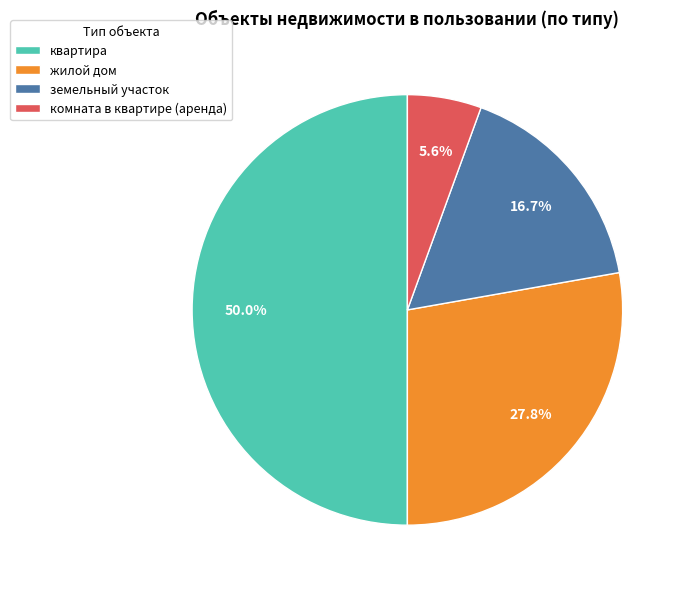

Which slice is the largest?

квартира